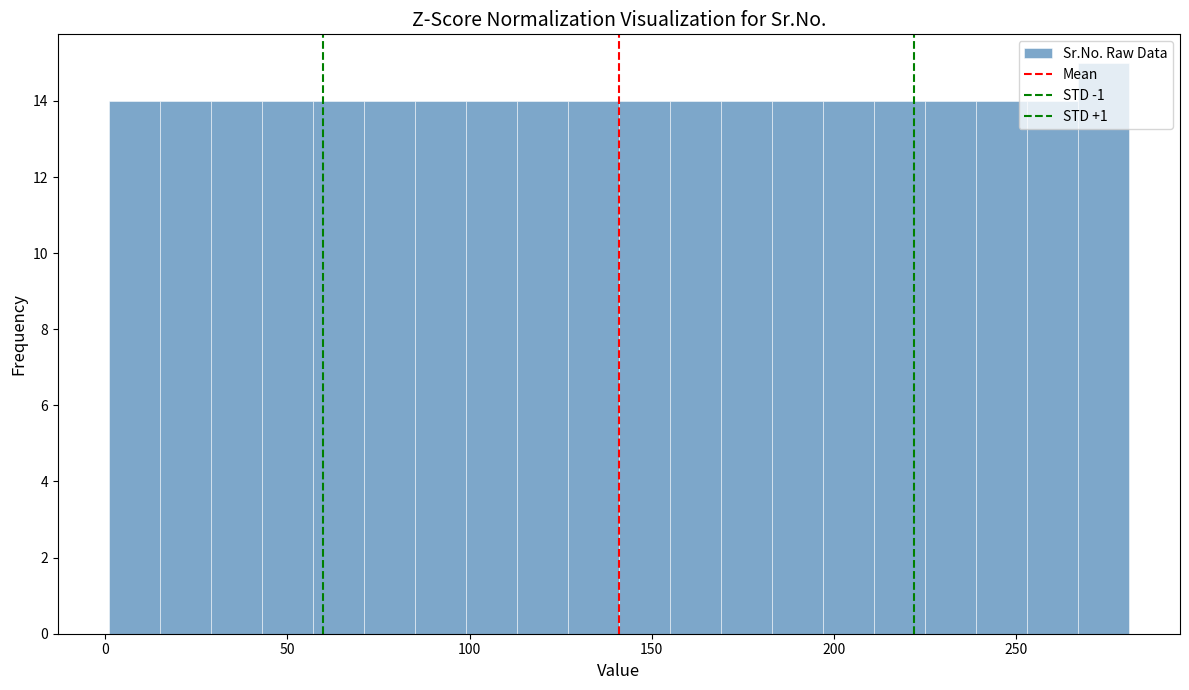

Around what value on the x-axis is the tallest bar? Give the approximate position of its centre, as read against the axis.

275